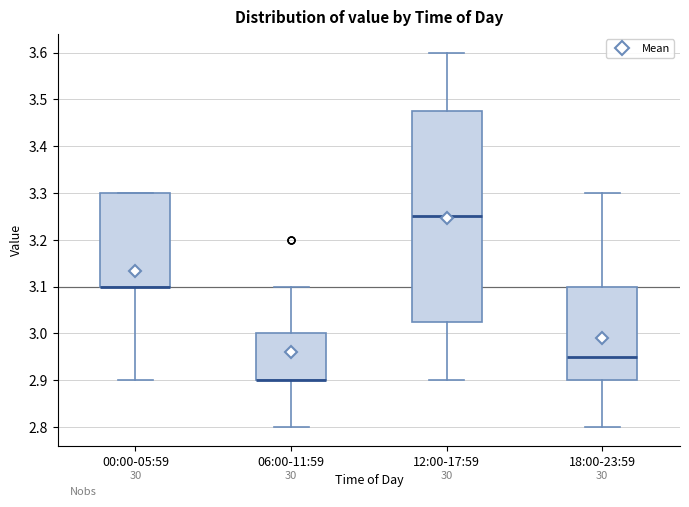

Which box is the tallest, from its lower edge to its upper edge?

12:00-17:59